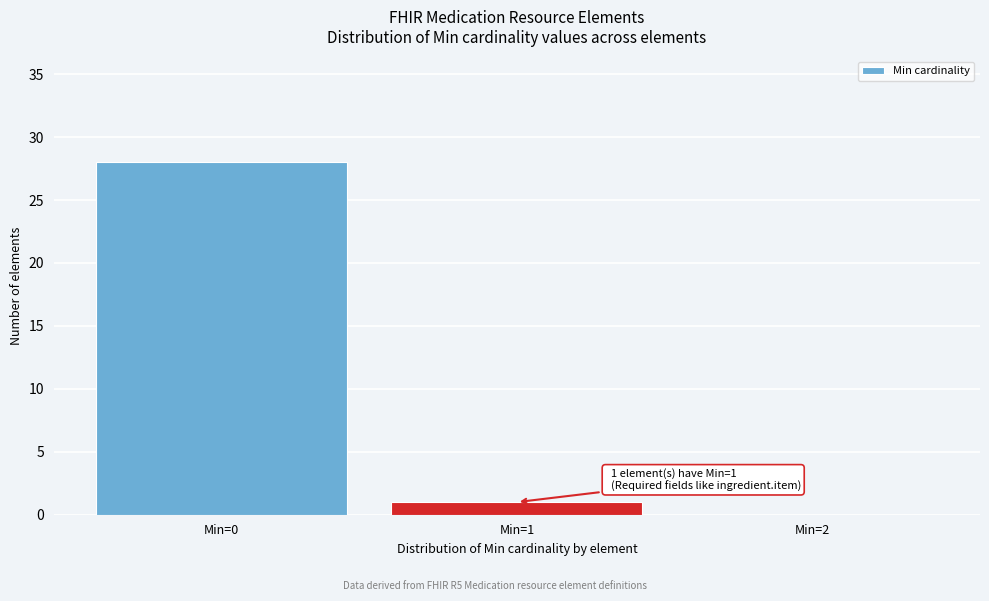

Over which range of the x-axis is the bar tallest?

-0.5 to 0.5